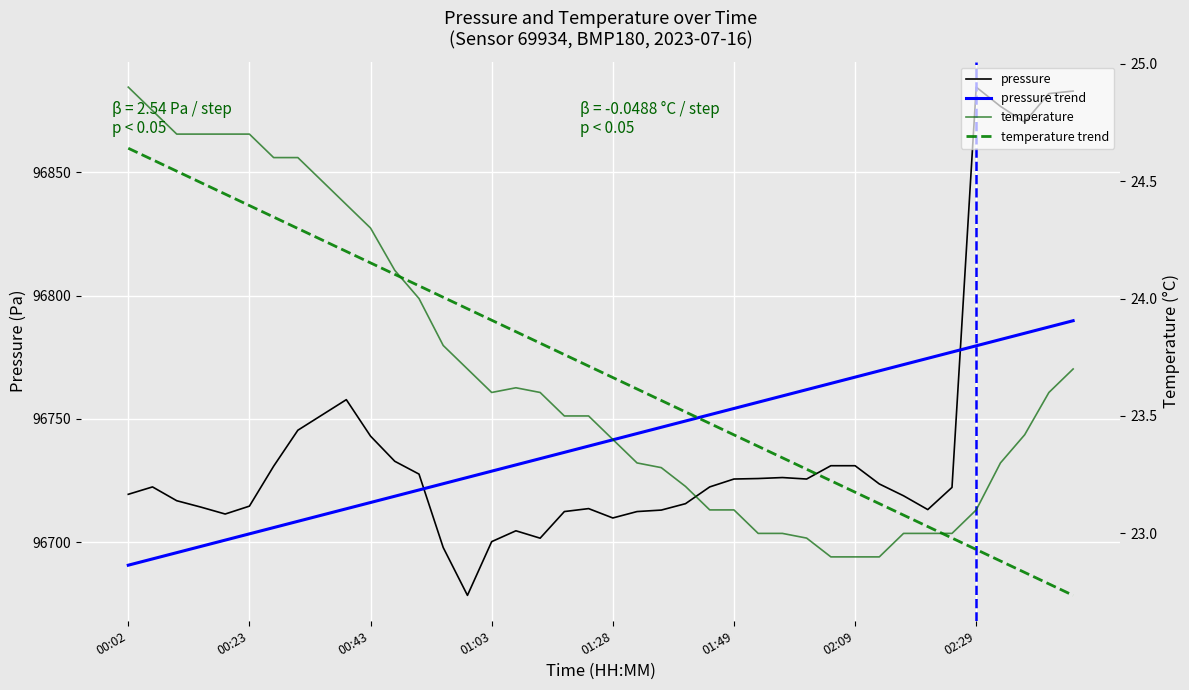

What is the sum of the pressure values at 15 and 27?

193426.4